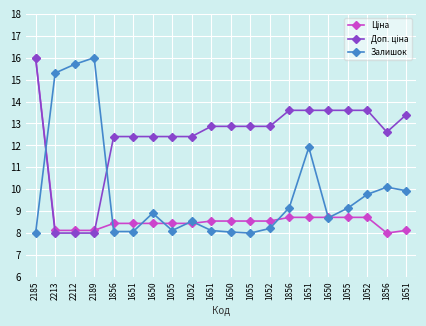

Between 1650 and 1052, which series saw the biggest shift?

Залишок